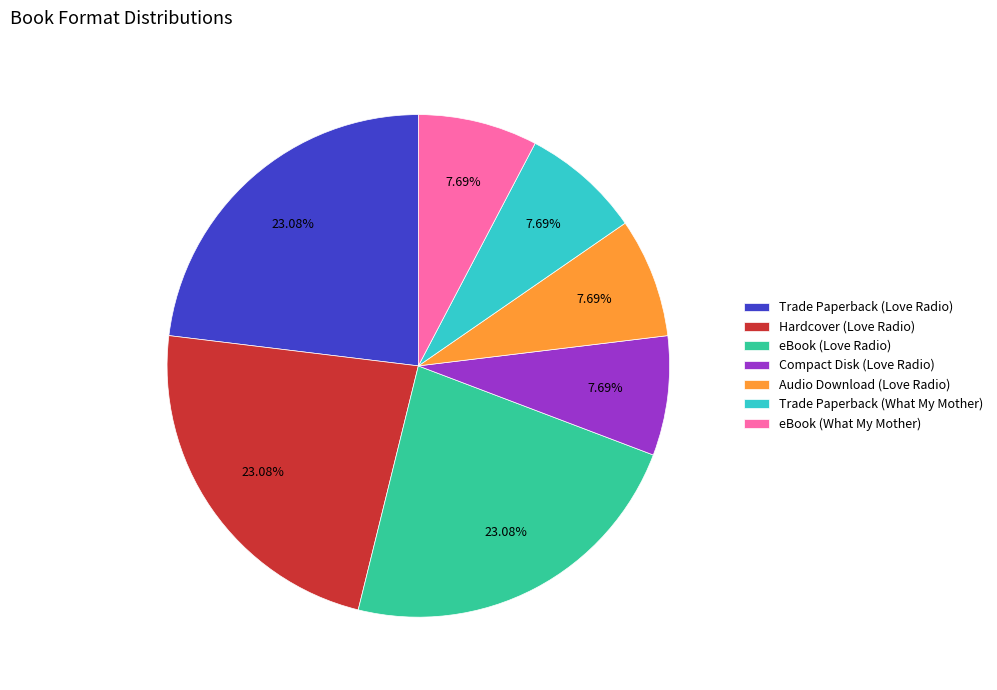

Which has a higher value, Trade Paperback (Love Radio) or eBook (What My Mother)?

Trade Paperback (Love Radio)